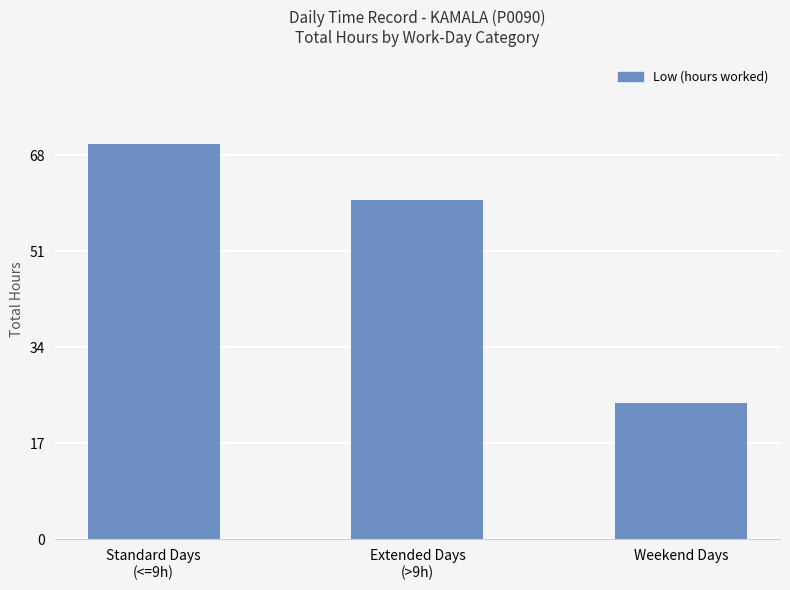

What is the sum of all values?

154.2